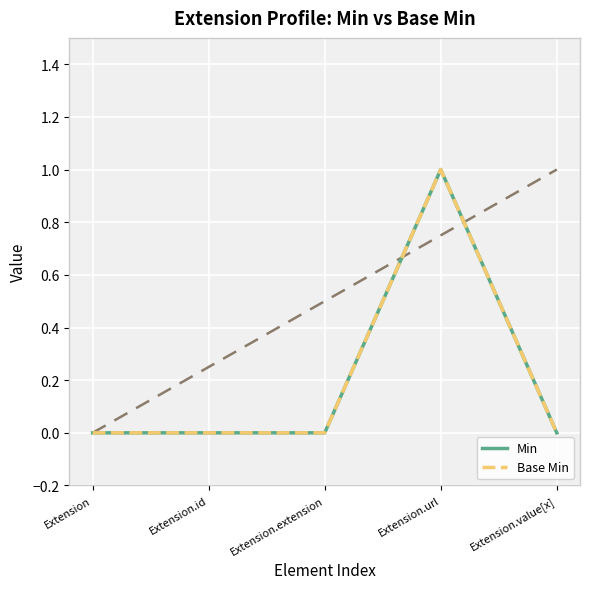

Is the value of Base Min at Extension.value[x] greater than the value of Min at Extension.url?

No